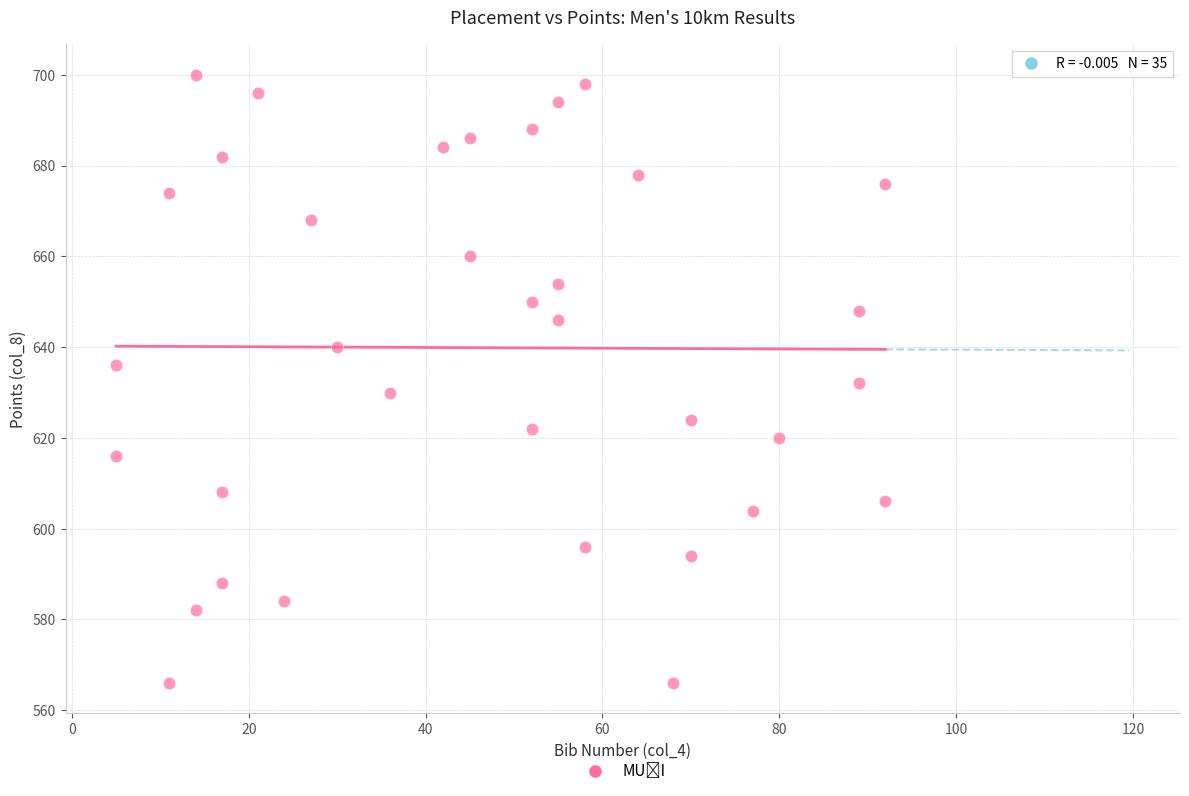

What is the range of Y values (max minus min)?

134